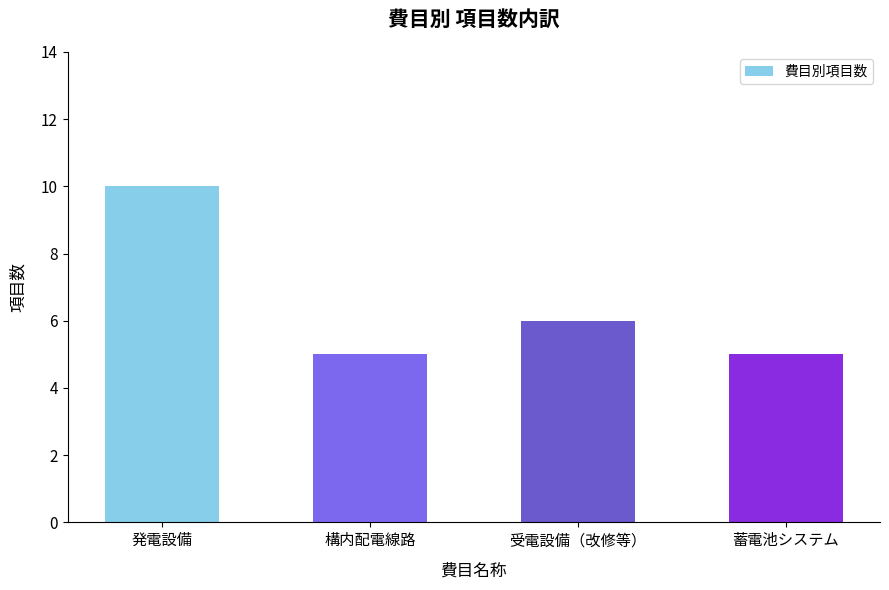

Which category has the highest value across all series?

発電設備